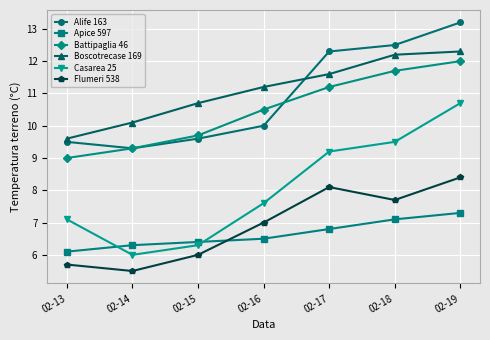

Rank the series by their maximum value, from lowest to highest.

Apice 597, Flumeri 538, Casarea 25, Battipaglia 46, Boscotrecase 169, Alife 163